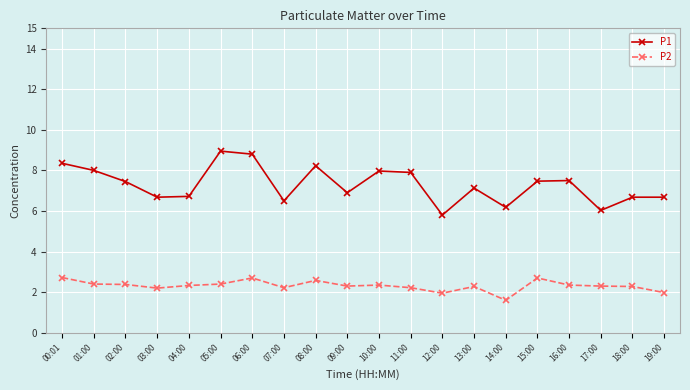

How many series are shown in this chart?

2